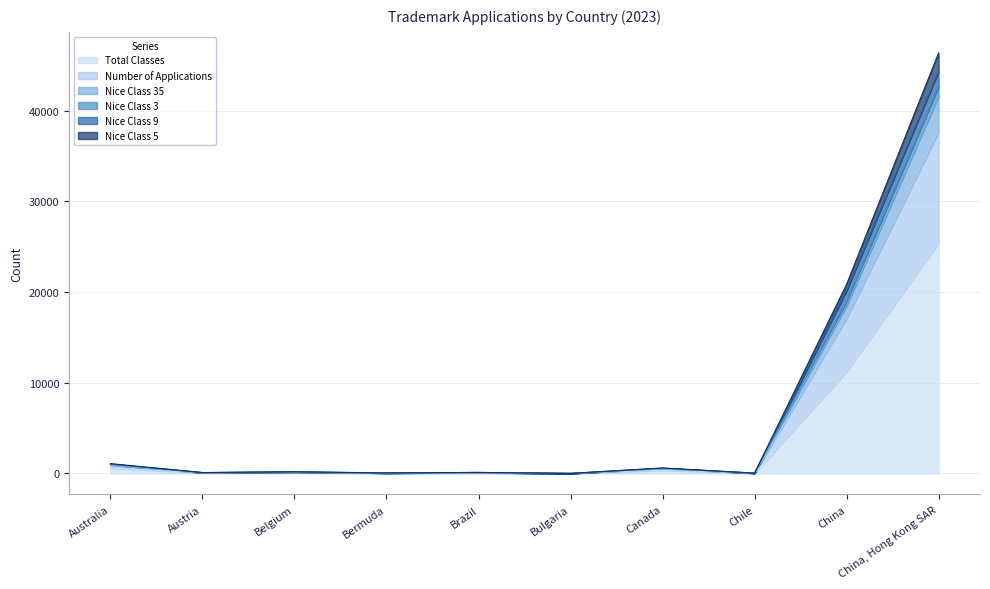

At which label does Total Classes reach its peak?

China, Hong Kong SAR